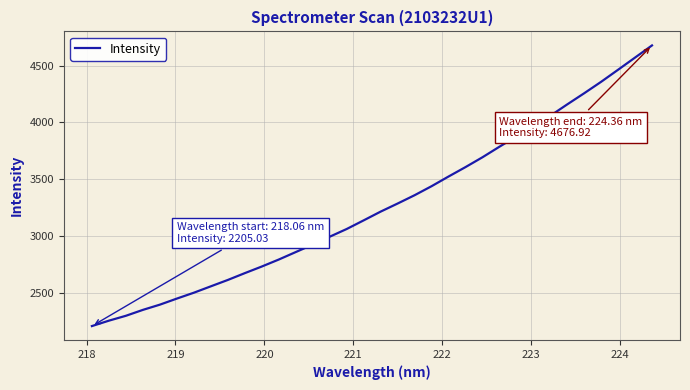

What is the greatest value displayed?

4676.9